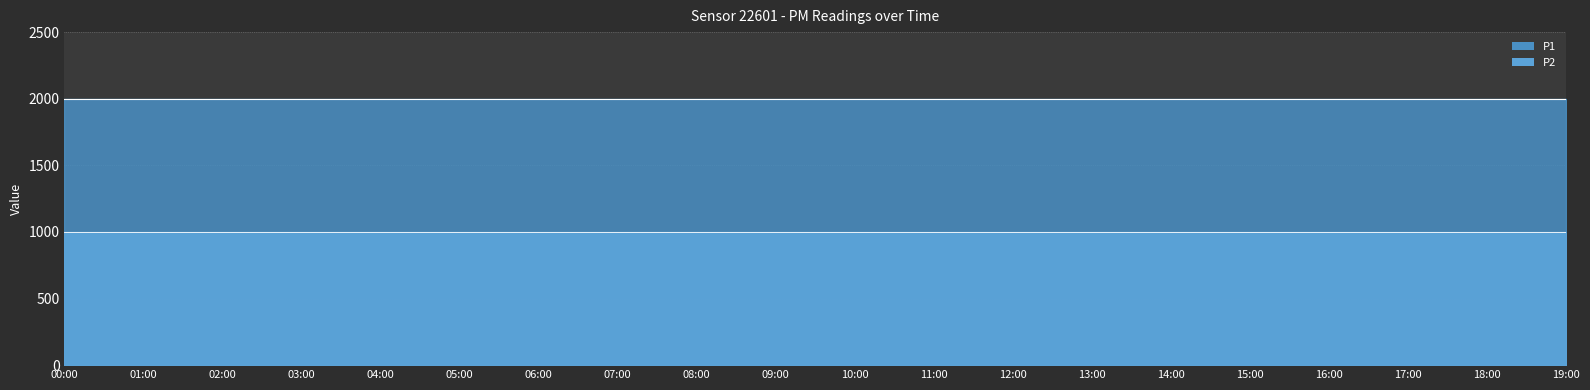

The P2 series shows 247.8 at 17:00. True or false?

False